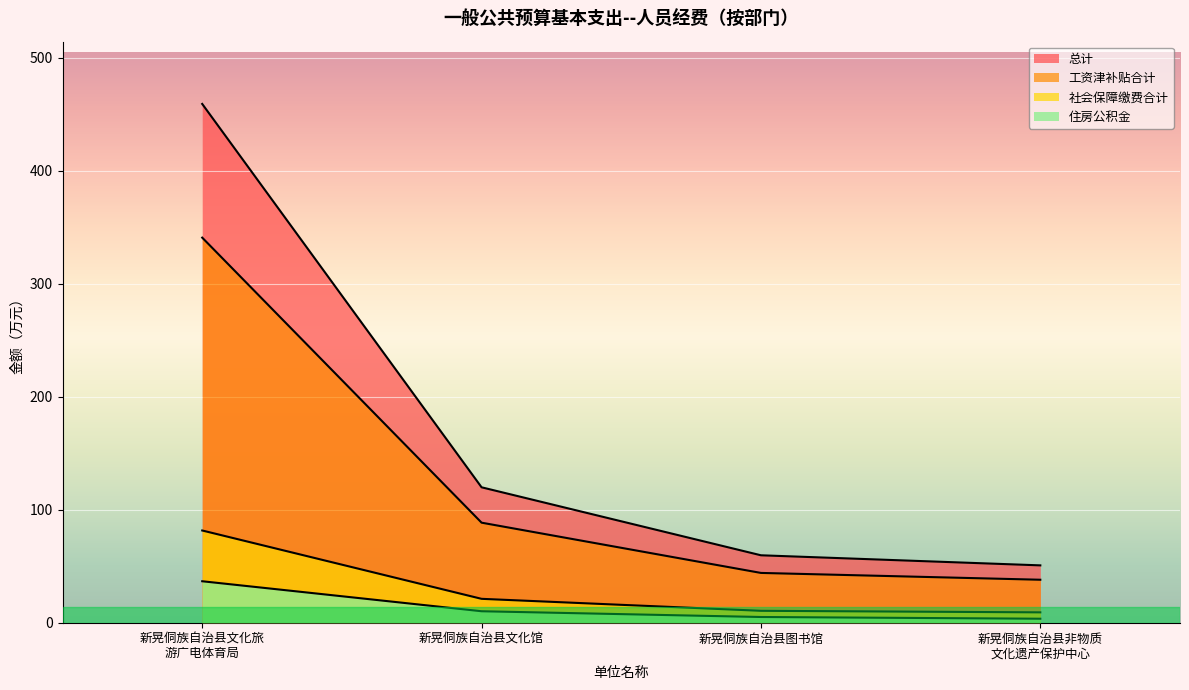

Where does the 住房公积金 series first go above 10?

新晃侗族自治县文化旅 游广电体育局